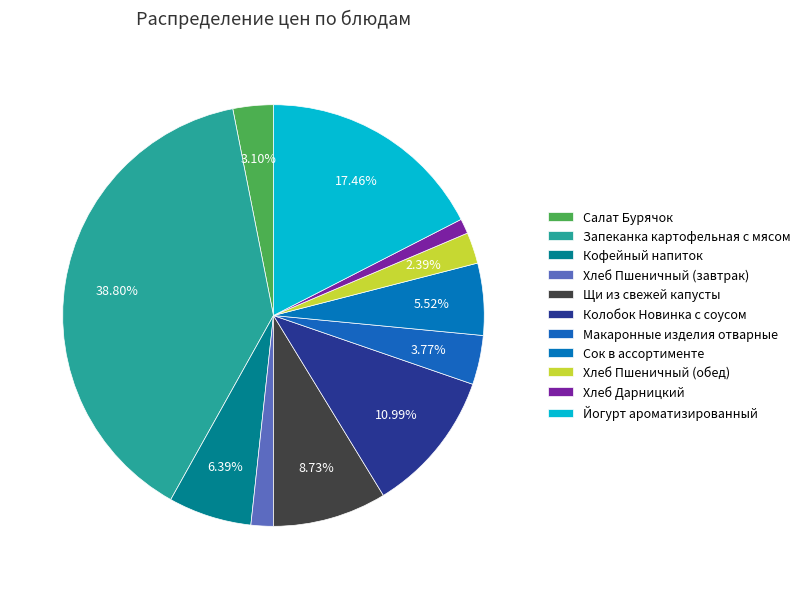

To the nearest percent, what percentage of the pie is Йогурт ароматизированный?

17%